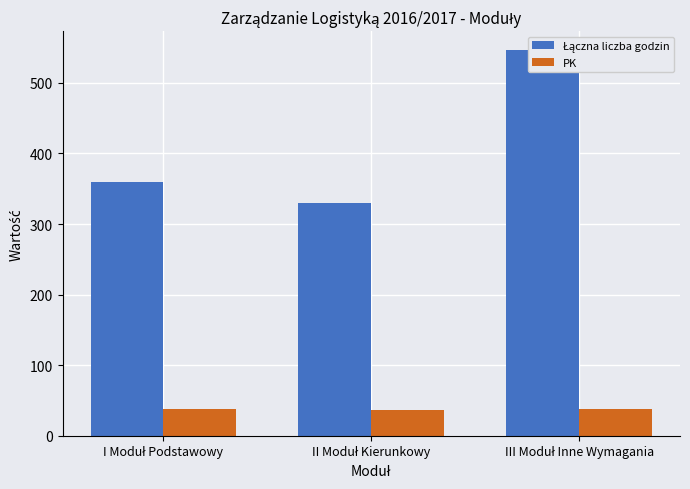

At which category is the sum across all series the highest?

III Moduł Inne Wymagania